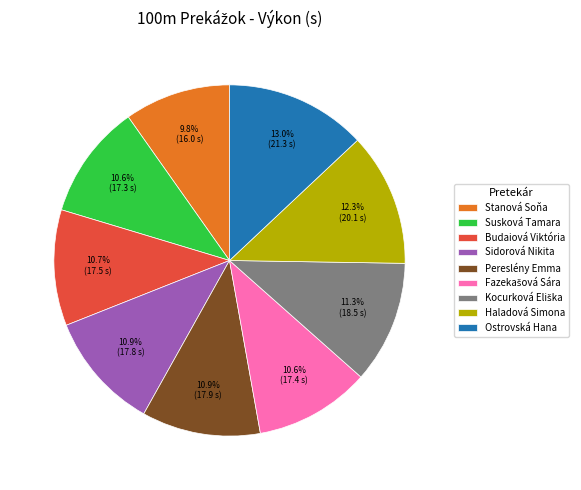

Between Pereslény Emma and Haladová Simona, which is larger?

Haladová Simona